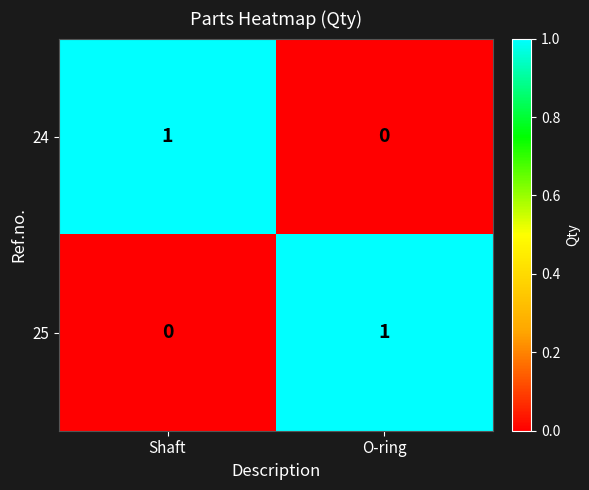

At O-ring, list the series in order from largest to smallest.

25, 24